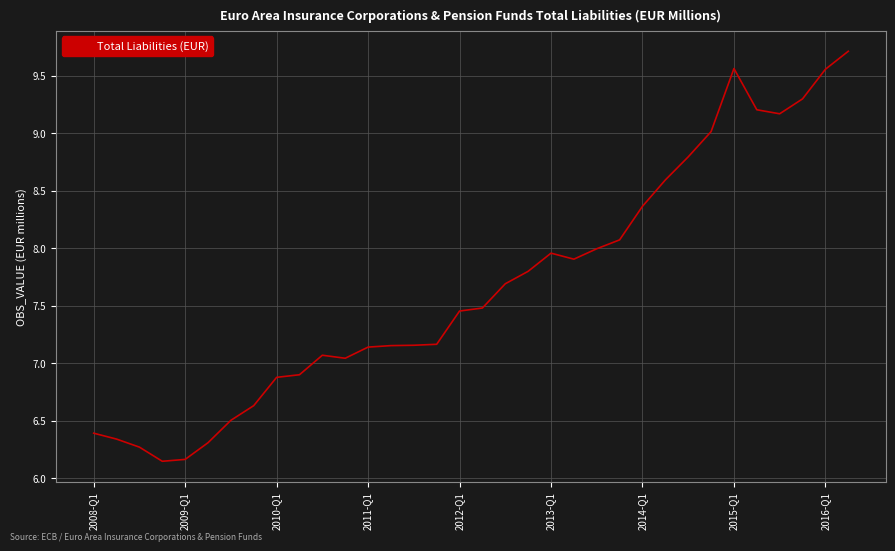

Is this an area chart (filled region under the line)?

No